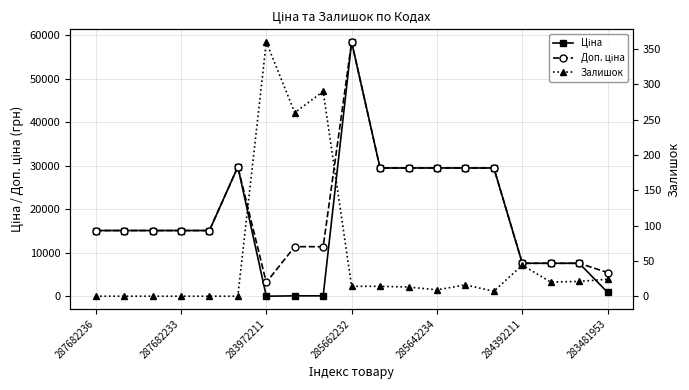

Reading right to left, what are all the values shown in this chart?

Ціна: 910.4	7596.5	7596.5	7596.5	29491.5	29491.5	29491.5	29491.5	29491.5	58426.5	114.1	114.1	32.0	29747.2	15120.0	15120.0	15120.0	15120.0	15120.0
Доп. ціна: 5462.3	7596.5	7596.5	7596.5	29491.5	29491.5	29491.5	29491.5	29491.5	58426.5	11410.0	11410.0	3205.0	29747.2	15120.0	15120.0	15120.0	15120.0	15120.0
Залишок: 24.0	21.0	20.0	44.0	7.0	16.0	9.0	13.0	14.0	14.0	290.0	260.0	360.0	0.0	0.0	0.0	0.0	0.0	0.0